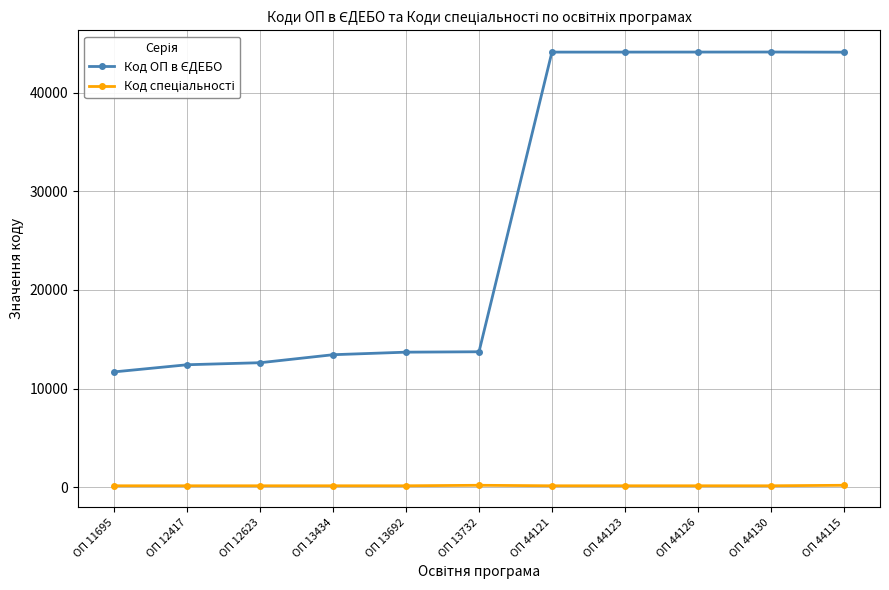

What is the greatest value displayed?

44130